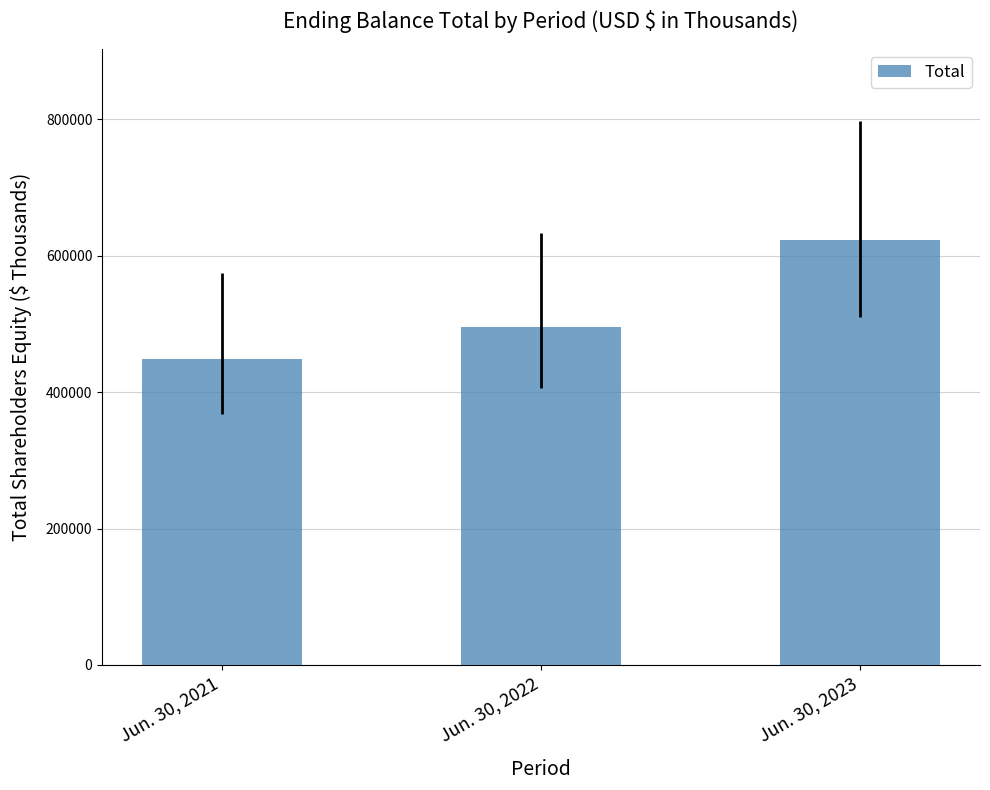

Count the values in the range 449371 to 623145.

3